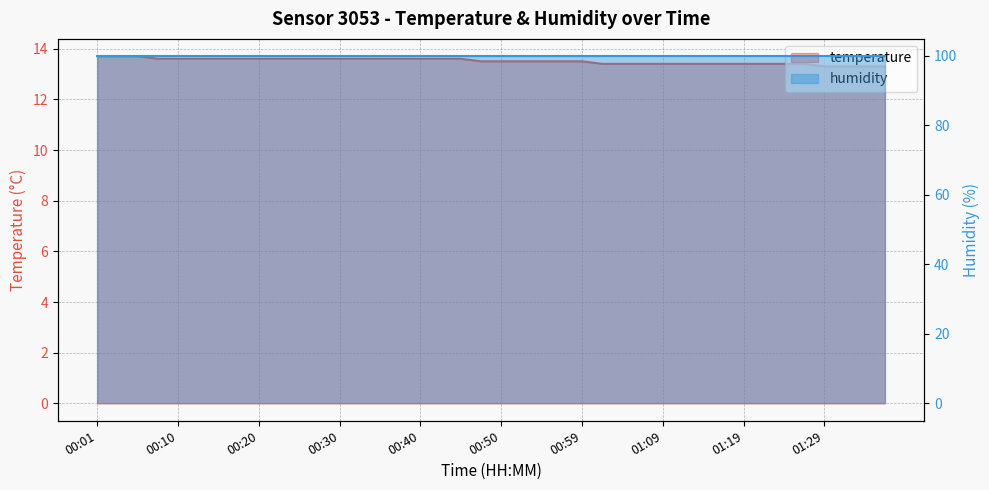

At which category does the chart reach its peak across all series?

00:01